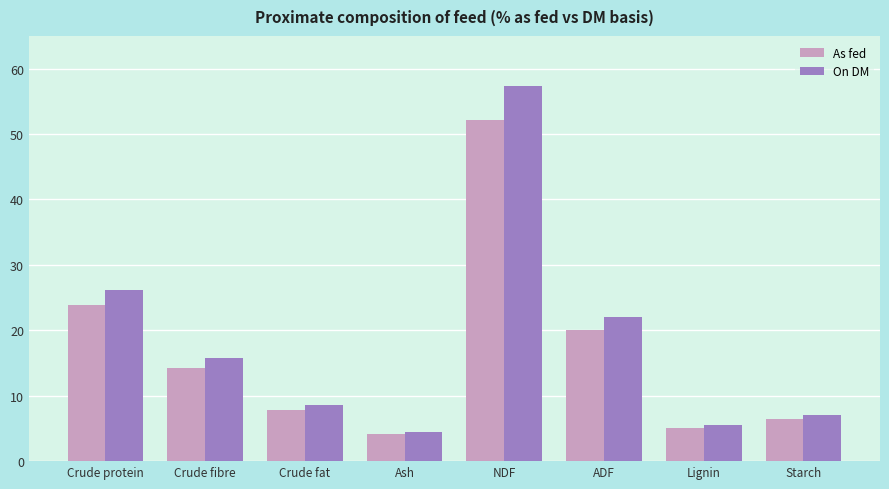

True or false: As fed has a value of 88.7 at NDF.

False